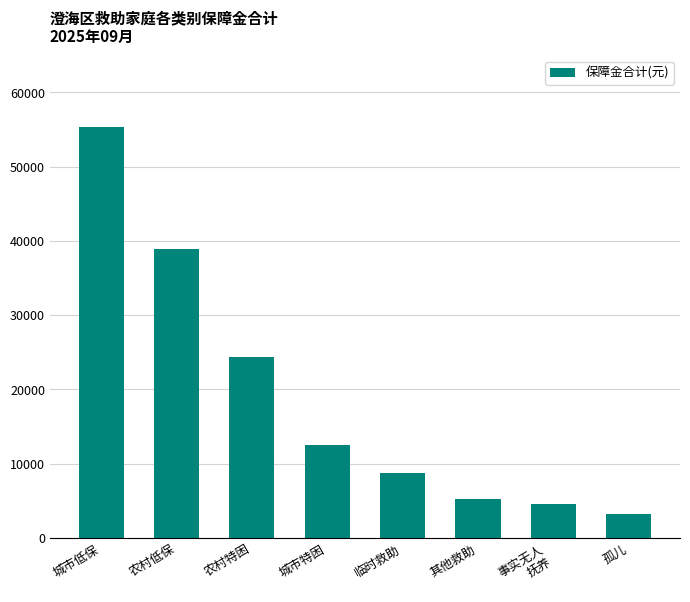

Reading left to right, extract all data points from this chart.

城市低保=55344	农村低保=38920	农村特困=24360	城市特困=12480	临时救助=8750	其他救助=5230	事实无人
抚养=4560	孤儿=3180